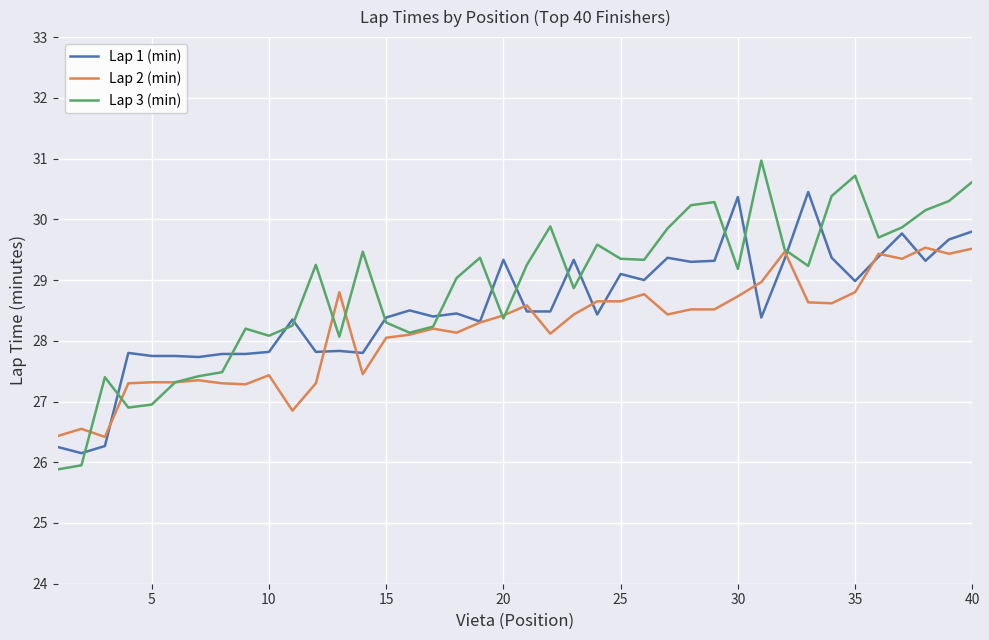

List the series in order of their overall mean, highest first.

Lap 3 (min), Lap 1 (min), Lap 2 (min)